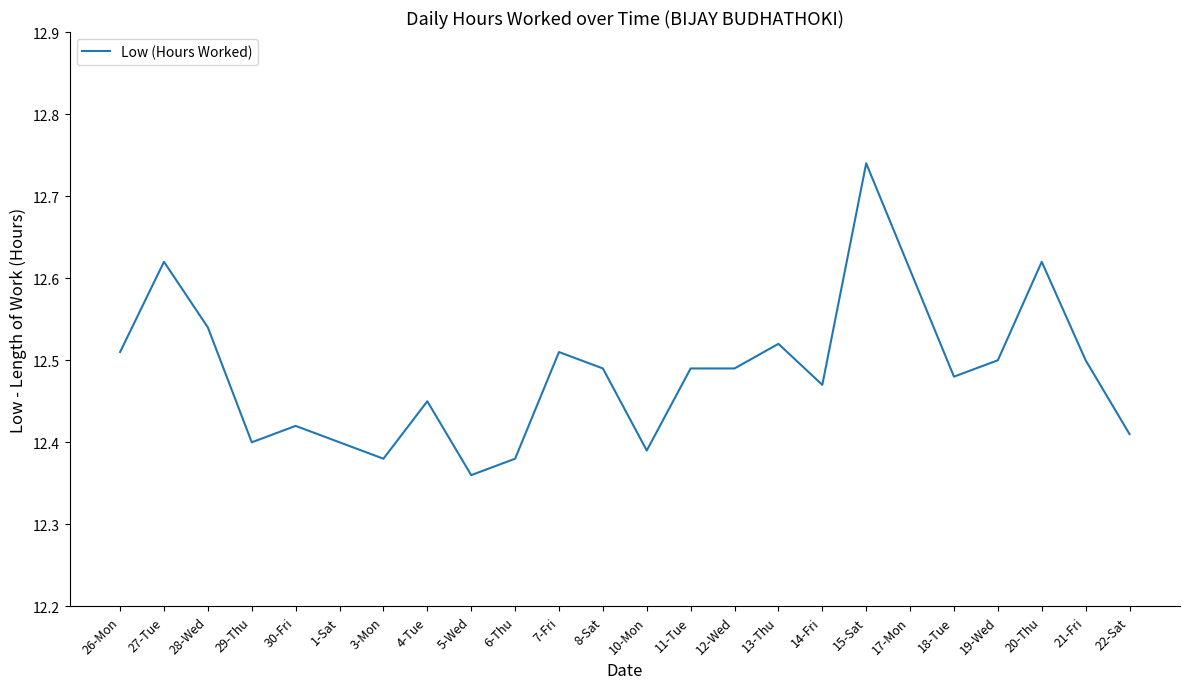

What is the ratio of the value at 15-Sat to the value at 26-Mon?

1.0